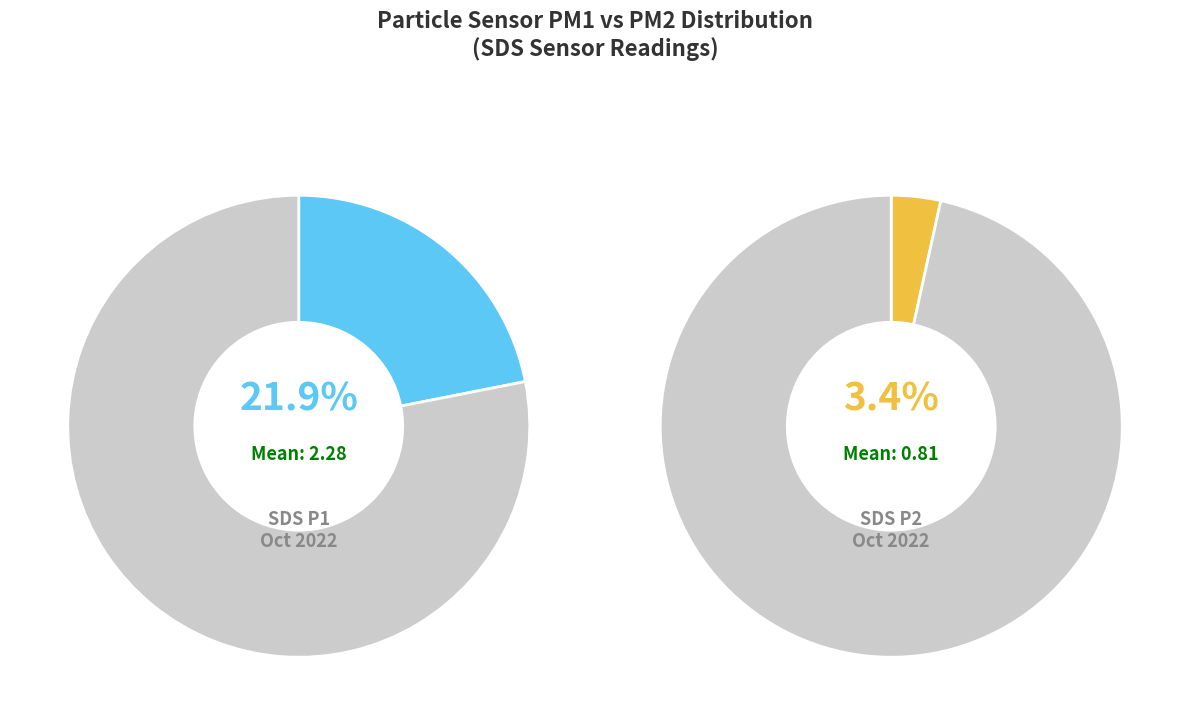

The 26 slice represents 3% of the pie. True or false?

True